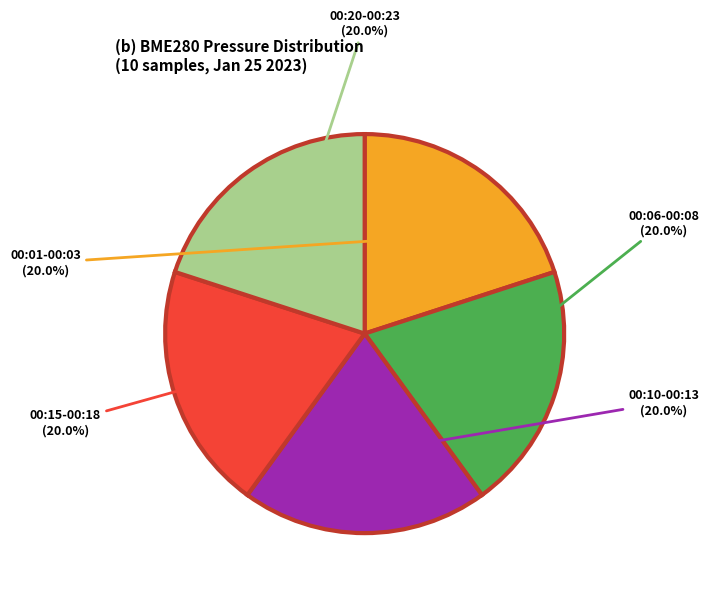

Count the number of slices in the pie.

5